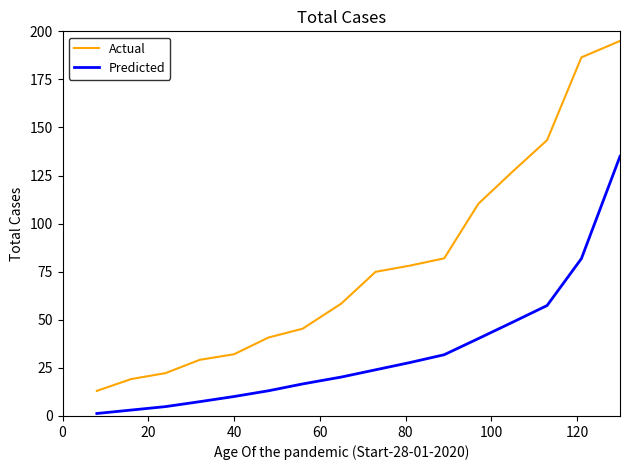

Is this an area chart (filled region under the line)?

No